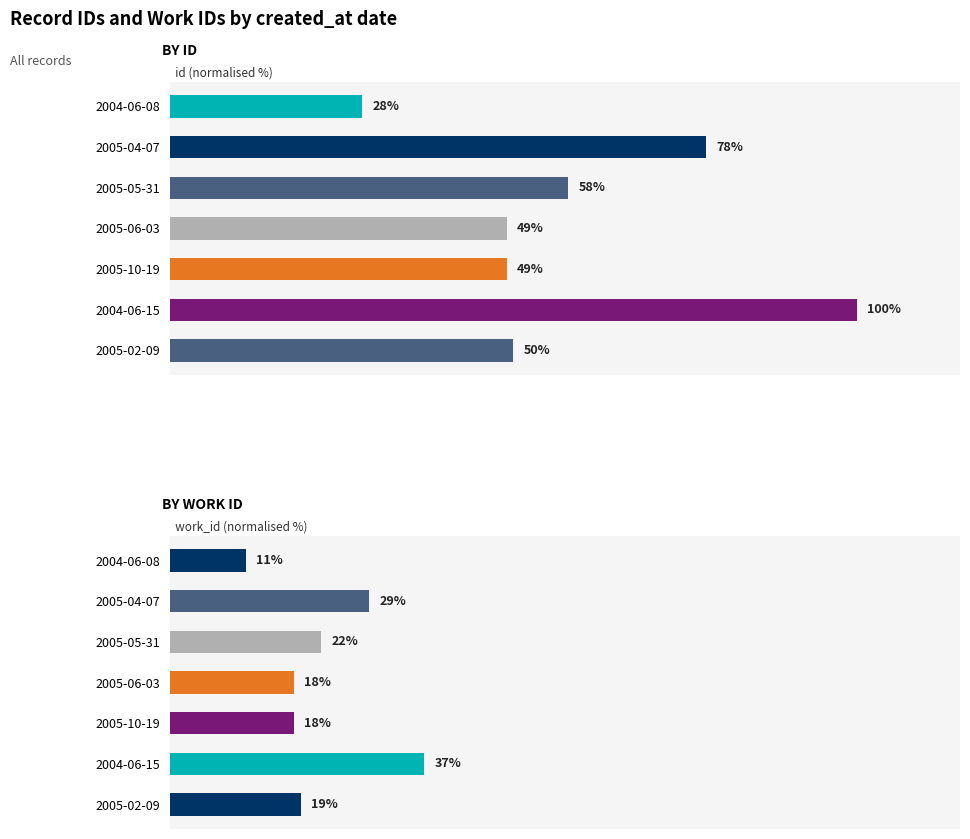

How many values in the work_id (normalised %) series exceed 19?

3